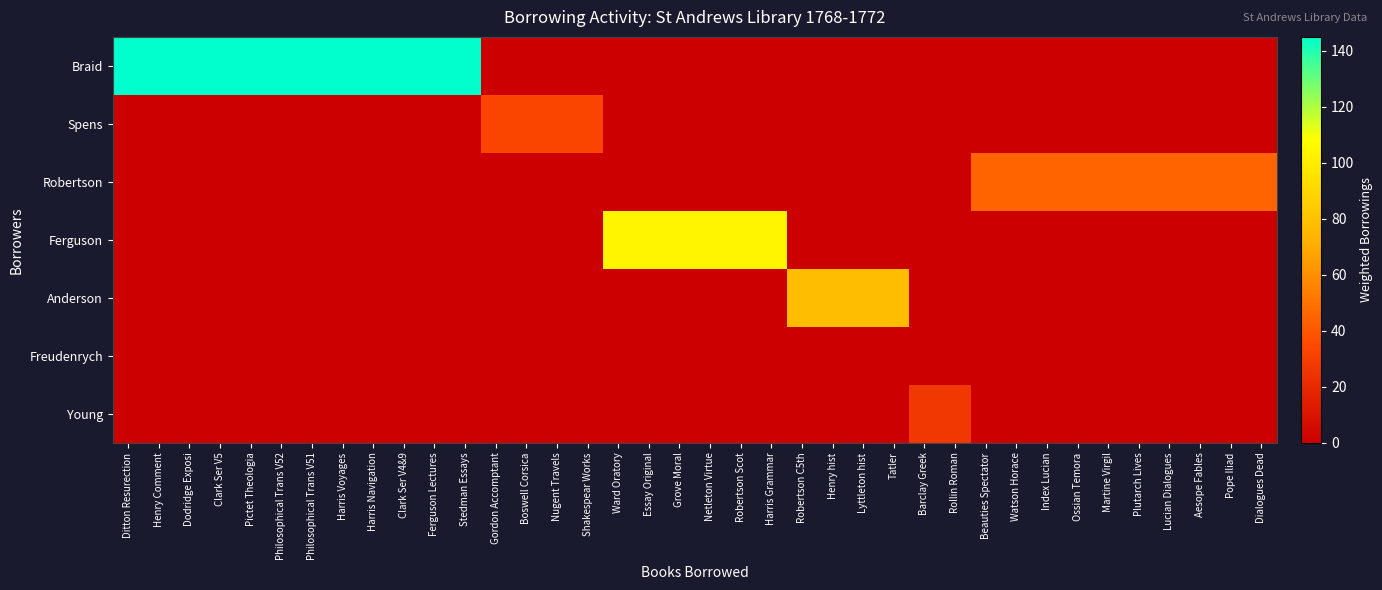

At which category is the sum across all series the highest?

Ditton Resurection